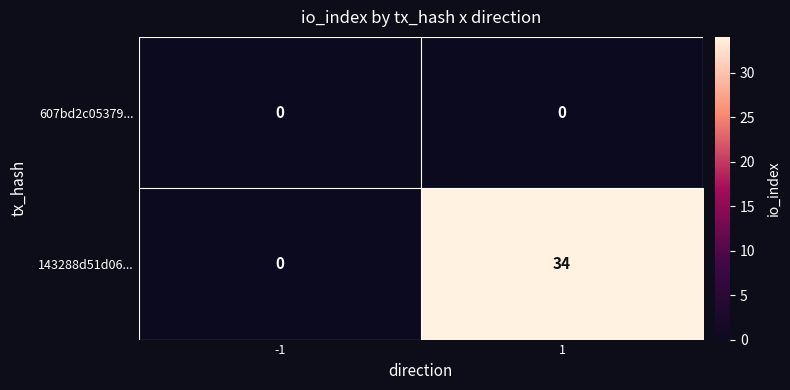

Reading left to right, extract all data points from this chart.

607bd2c05379...: -1=0	1=0
143288d51d06...: -1=0	1=34